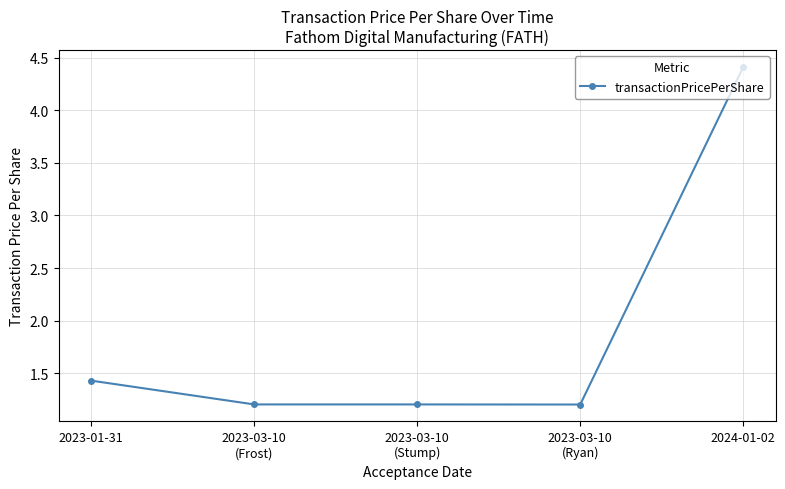

What is the ratio of the value at 2023-03-10
(Ryan) to the value at 2023-03-10
(Stump)?

1.0